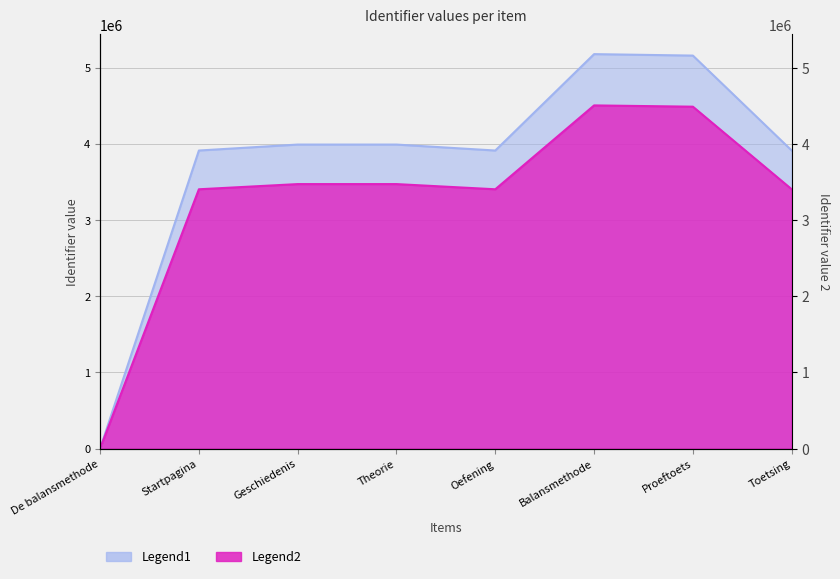

Reading left to right, what are all the values shown in this chart?

De balansmethode=0	Startpagina=3913315	Geschiedenis=3991609	Theorie=3991610	Oefening=3913317	Balansmethode=5178844	Proeftoets=5159643	Toetsing=3913318